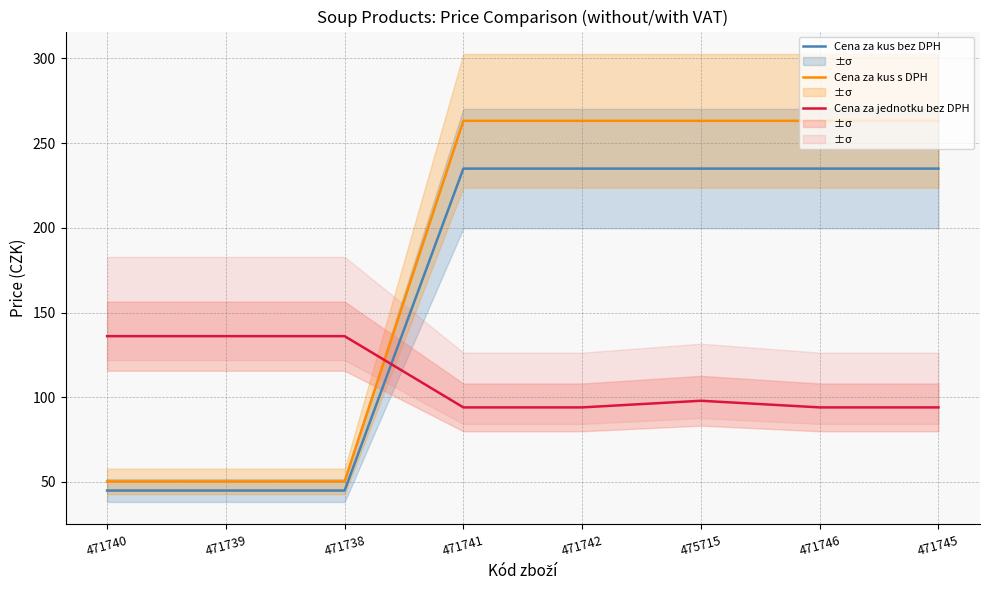

Which category has the highest value in the Cena za jednotku bez DPH series?

471740